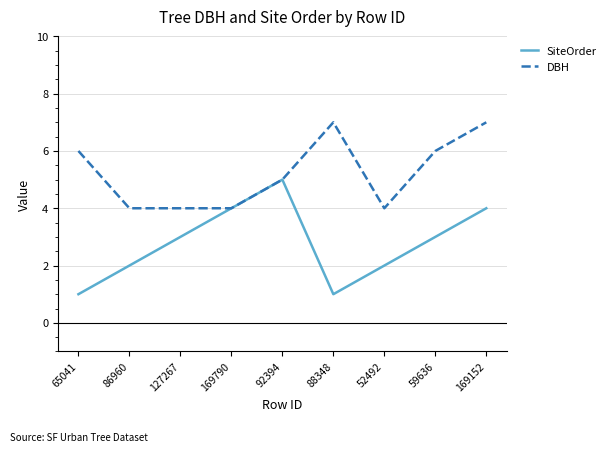

Which series changed the most between 65041 and 59636?

SiteOrder